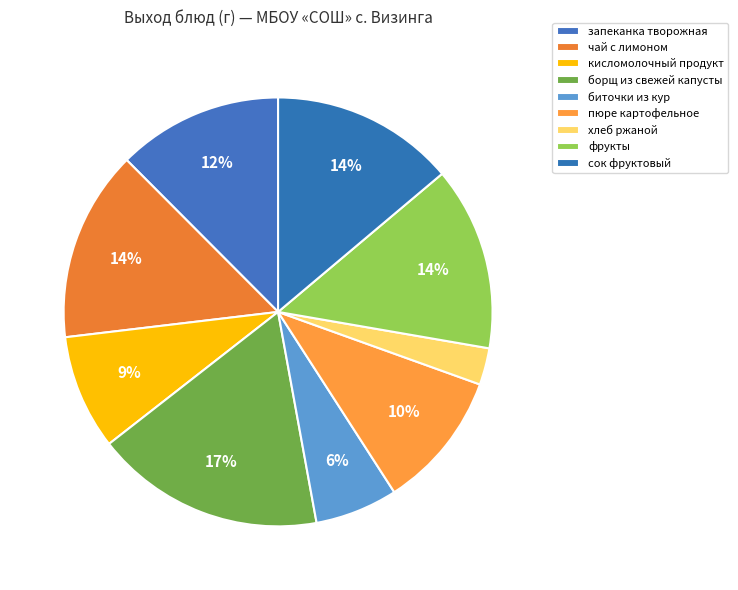

How many slices are in this pie chart?

9